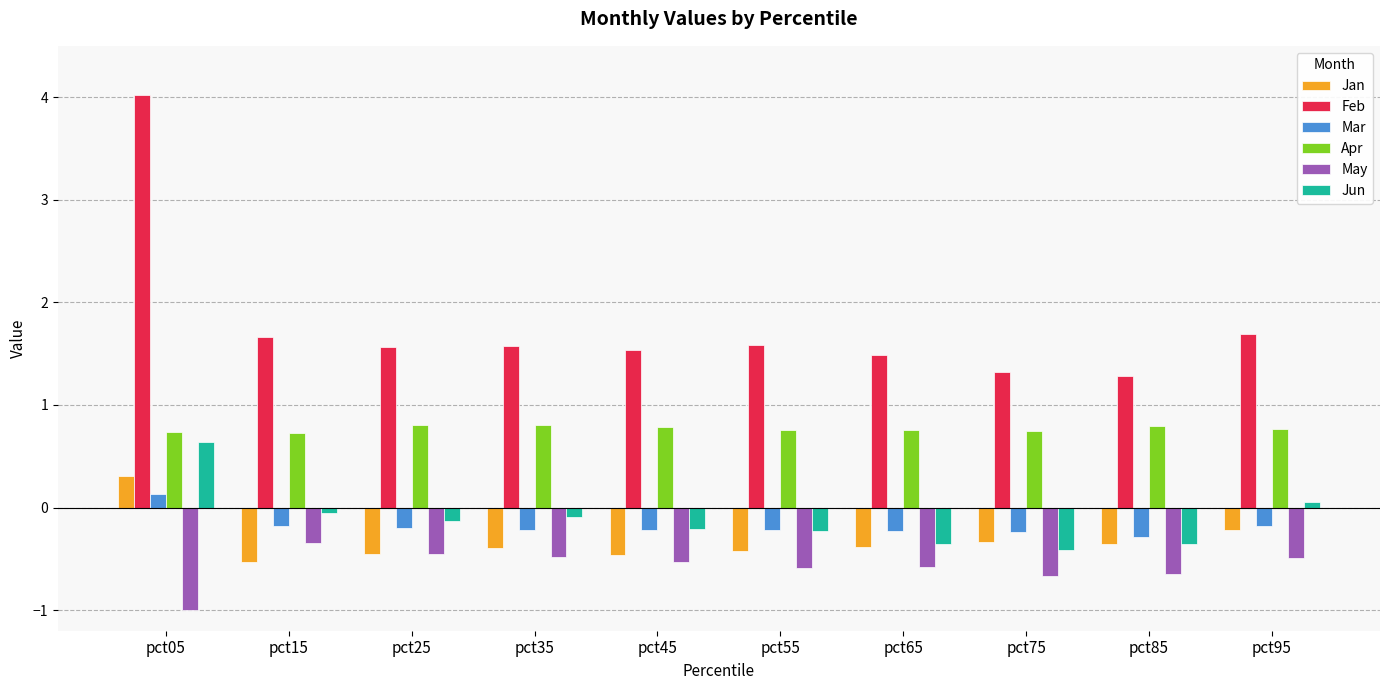

What is the value of the Jan bar at the 7th from the left?

-0.4